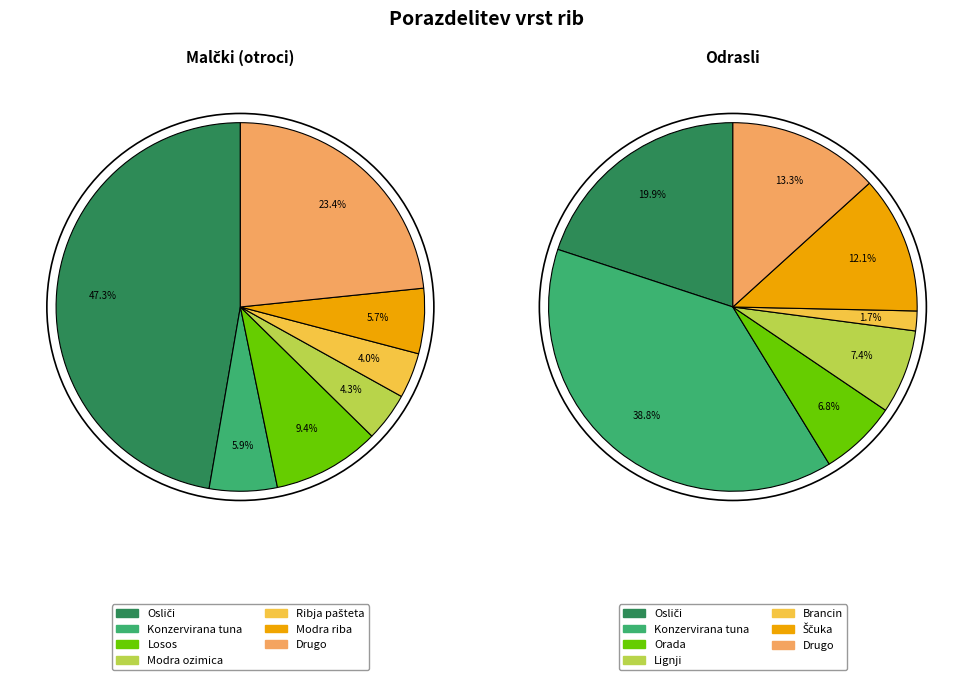

What percentage is NOT represented by 3?

95.7%